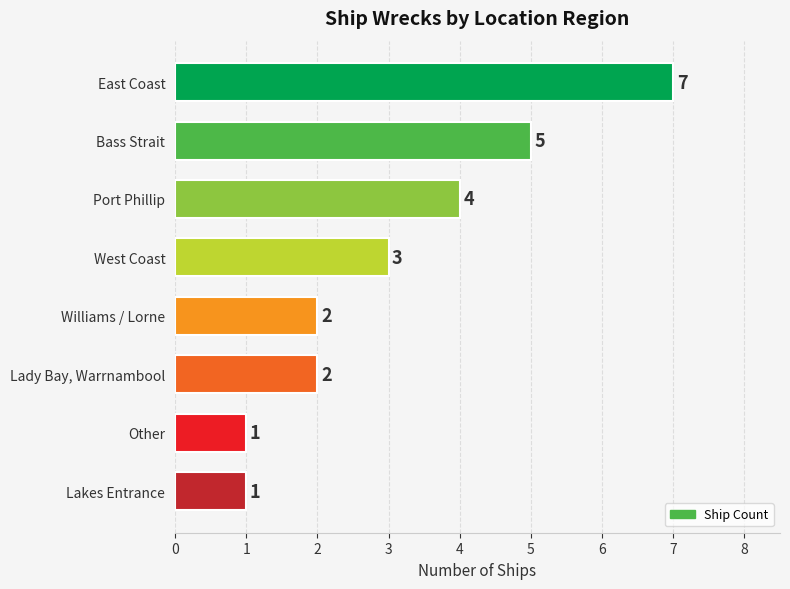

True or false: the data shows 3 at Lady Bay, Warrnambool.

False